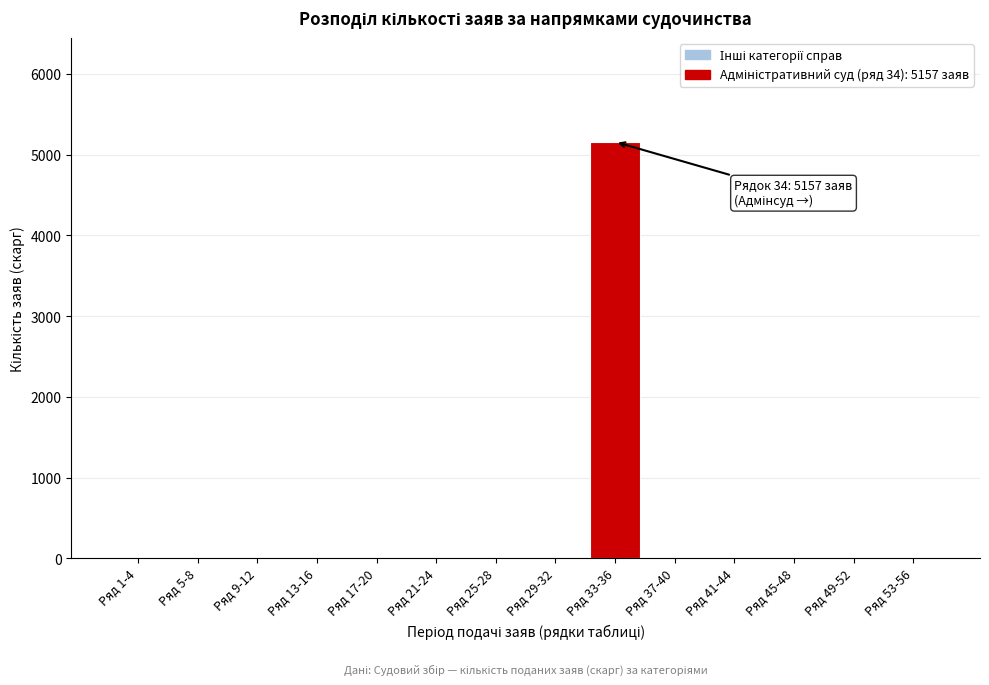

Reading right to left, what are all the values shown in this chart?

Ряд 53-56=0	Ряд 49-52=0	Ряд 45-48=0	Ряд 41-44=0	Ряд 37-40=0	Ряд 33-36=5157	Ряд 29-32=0	Ряд 25-28=0	Ряд 21-24=0	Ряд 17-20=0	Ряд 13-16=0	Ряд 9-12=0	Ряд 5-8=0	Ряд 1-4=0